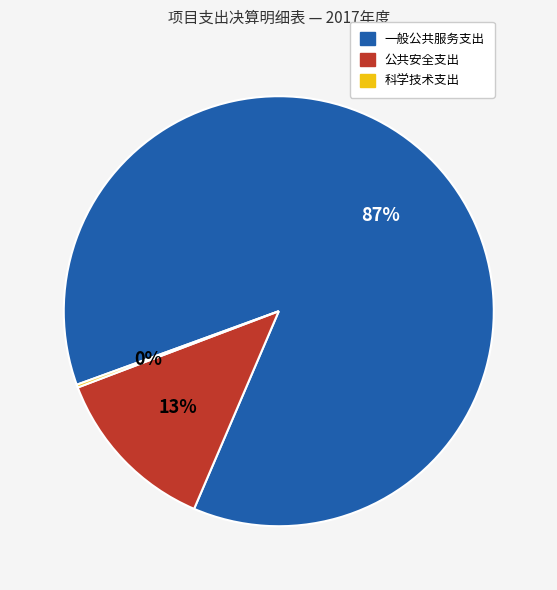

Do 公共安全支出 and 一般公共服务支出 together represent more than half of the pie?

Yes